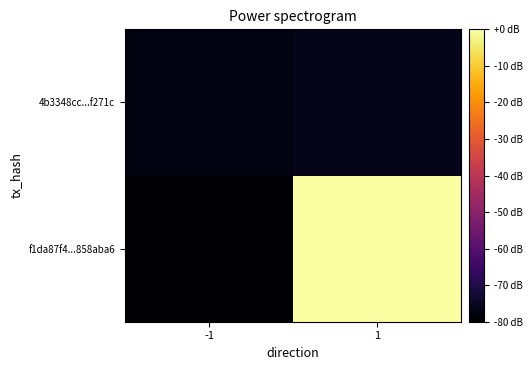

At -1, list the series in order from smallest to largest.

f1da87f4...858aba6, 4b3348cc...f271c